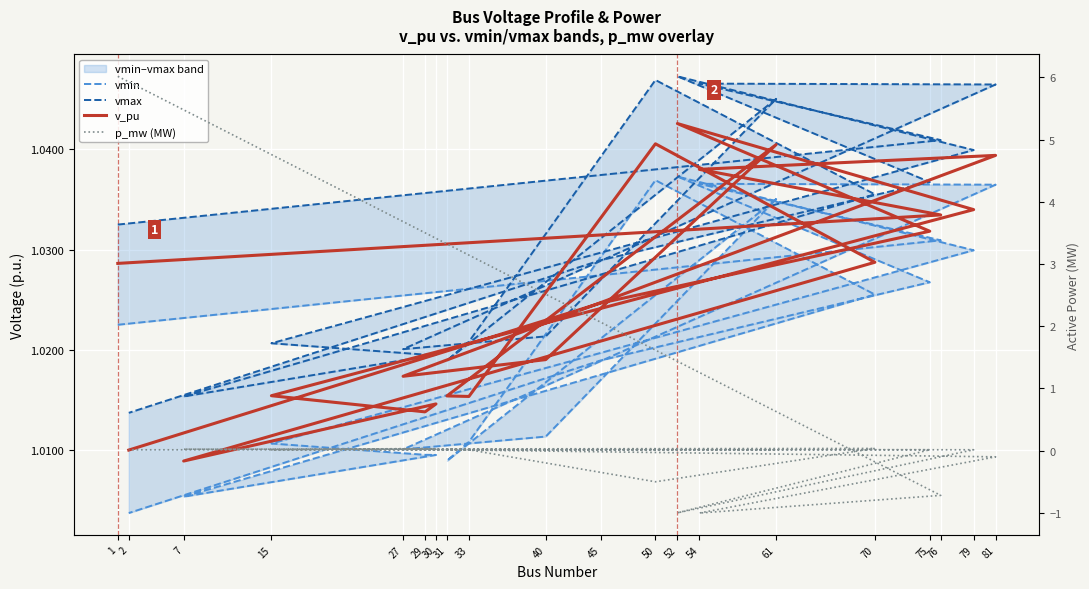

Which series changed the most between 40 and 30?

p_mw (MW)